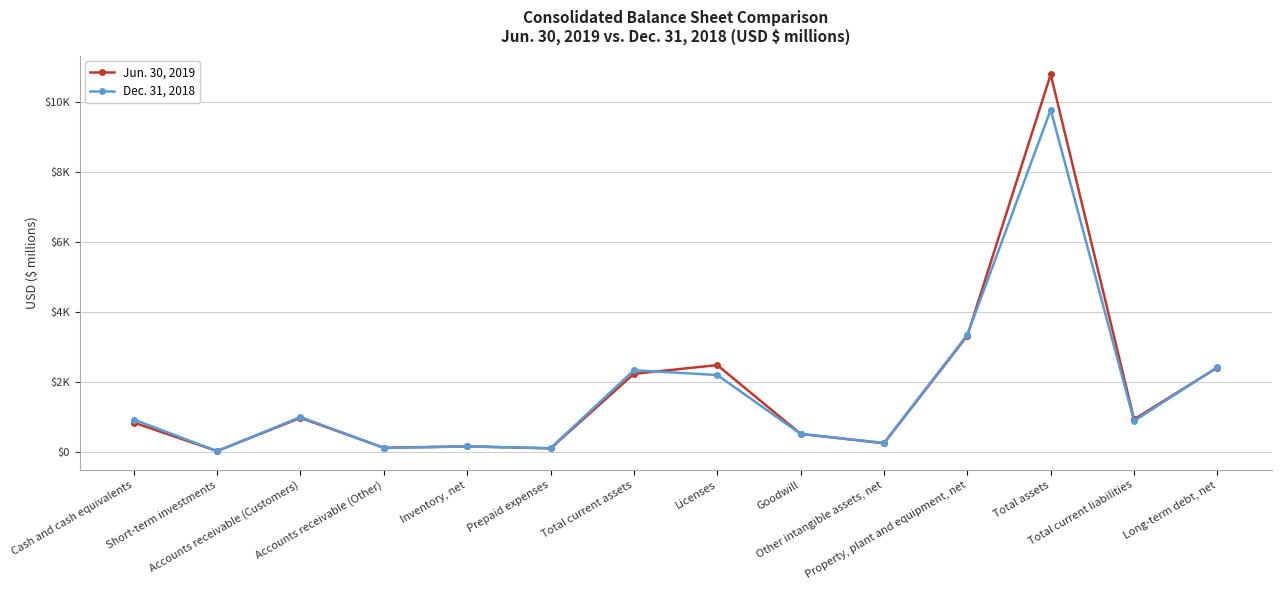

In Dec. 31, 2018, how many points are higher than both neighbors (excluding endpoints)?

4